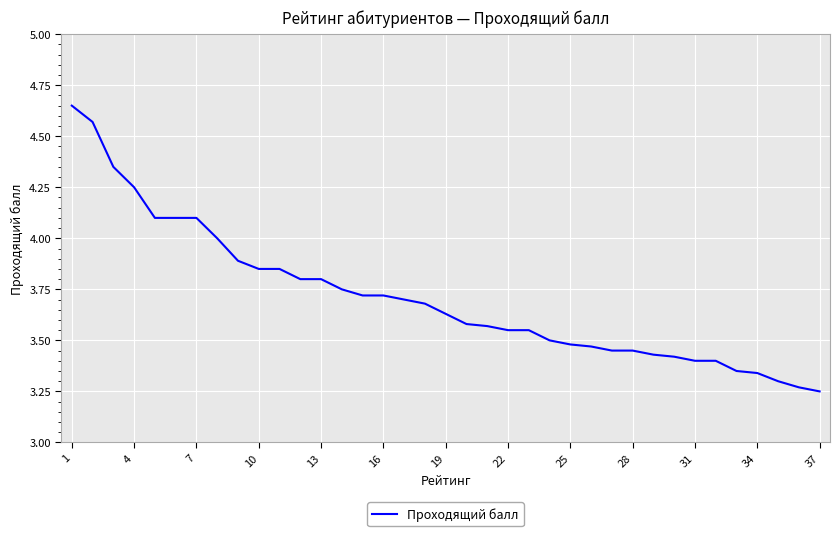

Reading left to right, what are all the values shown in this chart?

4.7	4.6	4.3	4.2	4.1	4.1	4.1	4.0	3.9	3.9	3.9	3.8	3.8	3.8	3.7	3.7	3.7	3.7	3.6	3.6	3.6	3.5	3.5	3.5	3.5	3.5	3.5	3.5	3.4	3.4	3.4	3.4	3.4	3.3	3.3	3.3	3.2